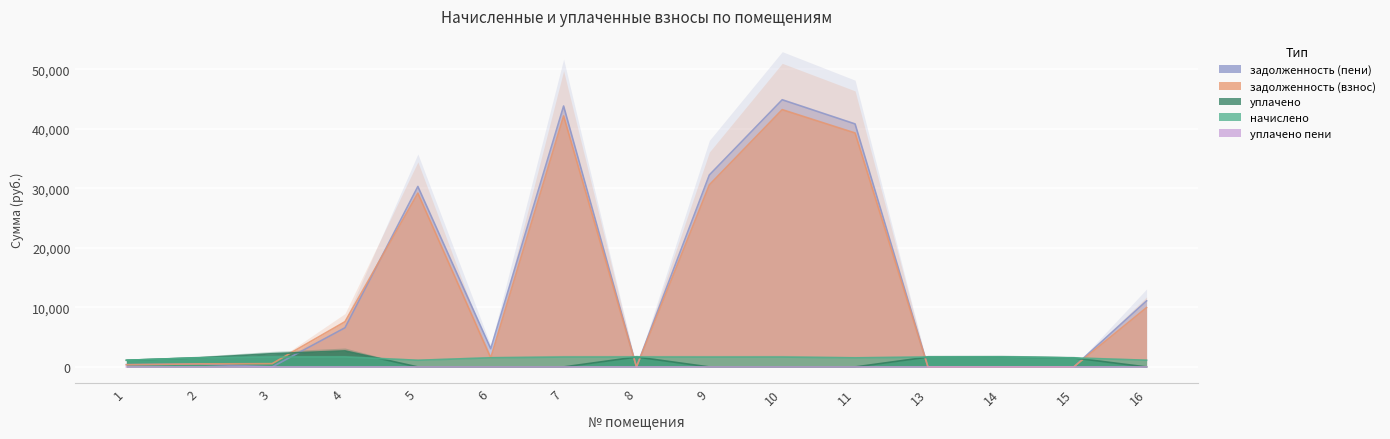

Is the value of задолженность (пени) at 4 greater than the value of уплачено пени at 8?

Yes